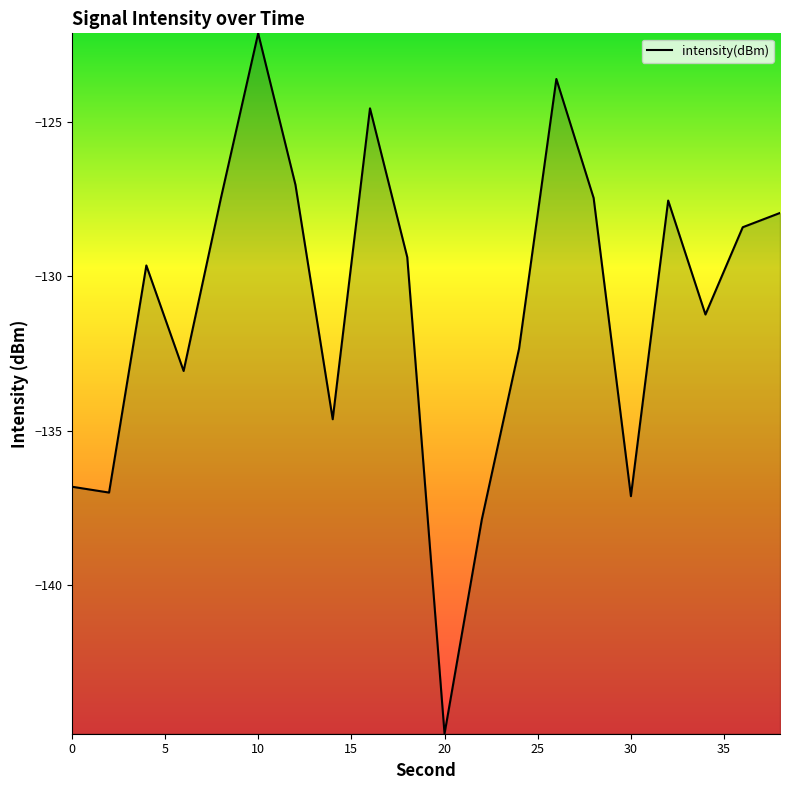

What is the difference between the maximum and minimum values?

22.7